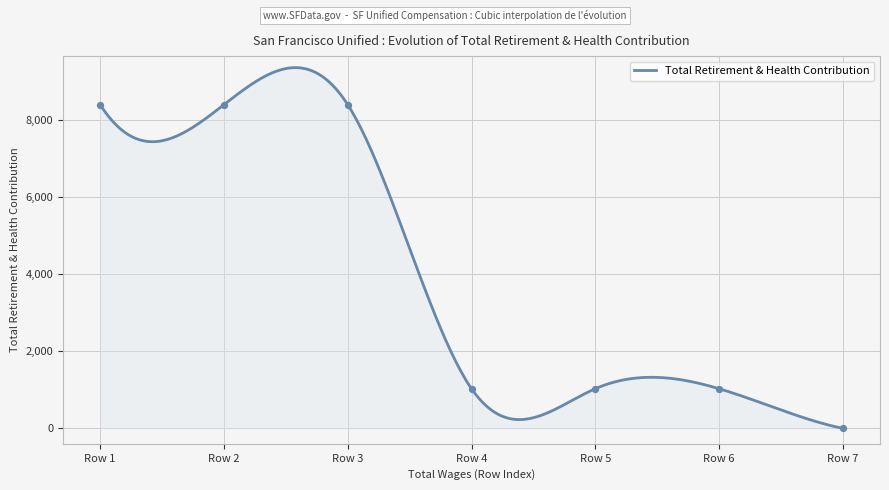

Between Row 4 and Row 1, which is larger?

Row 1